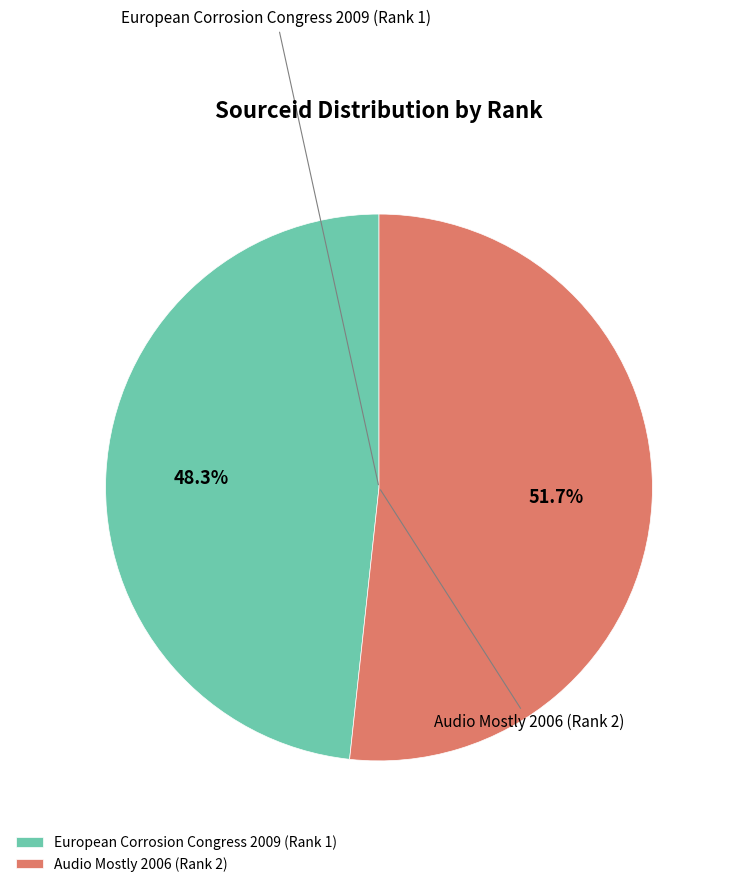

Combined, what portion of the pie is Audio Mostly 2006 (Rank 2) and European Corrosion Congress 2009 (Rank 1)?

100.0%